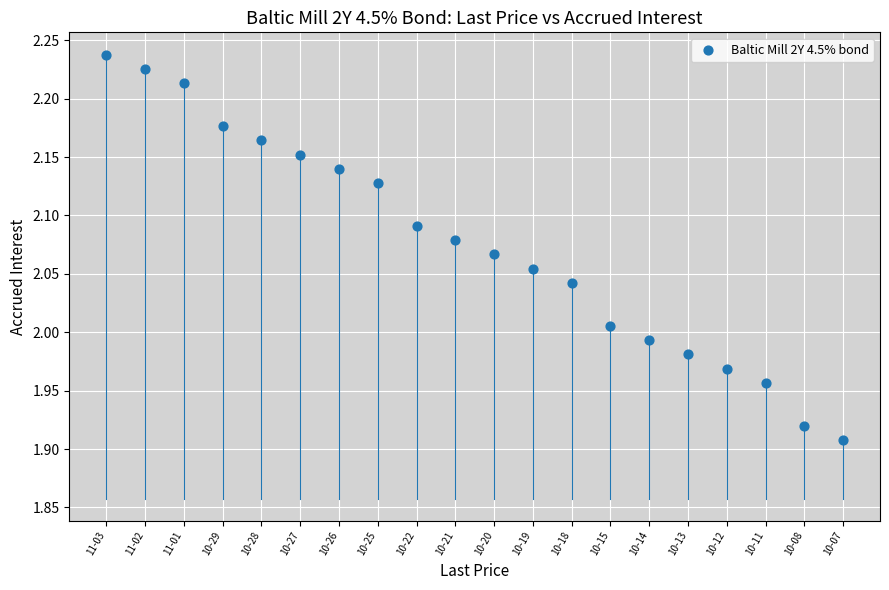

What is the range of Y values (max minus min)?

0.3